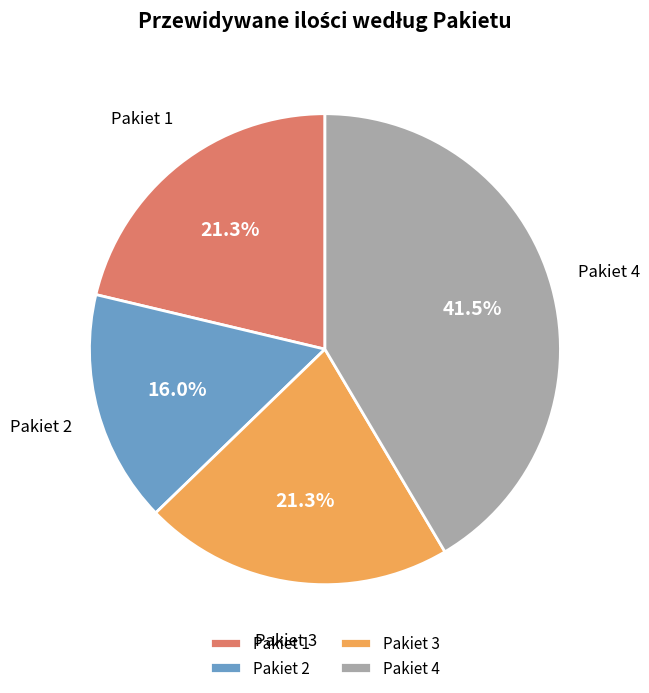

Count the number of slices in the pie.

4